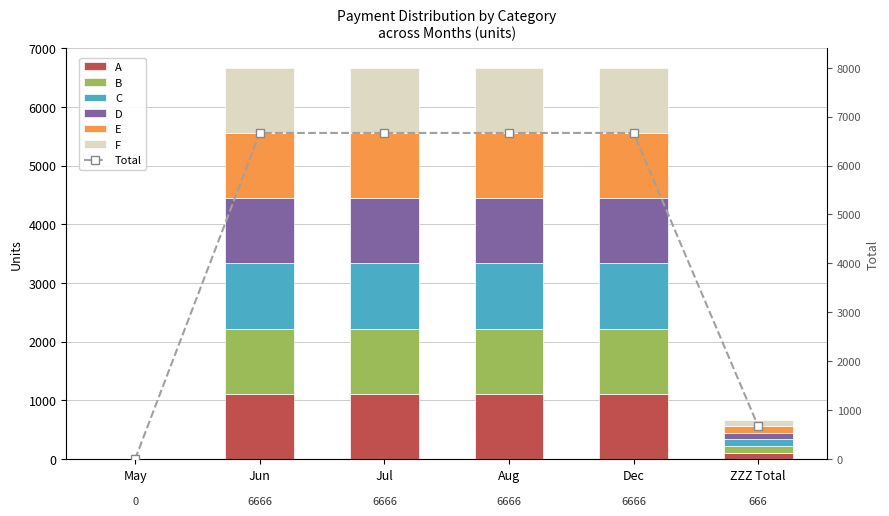

Which series has the largest total across all categories?

A